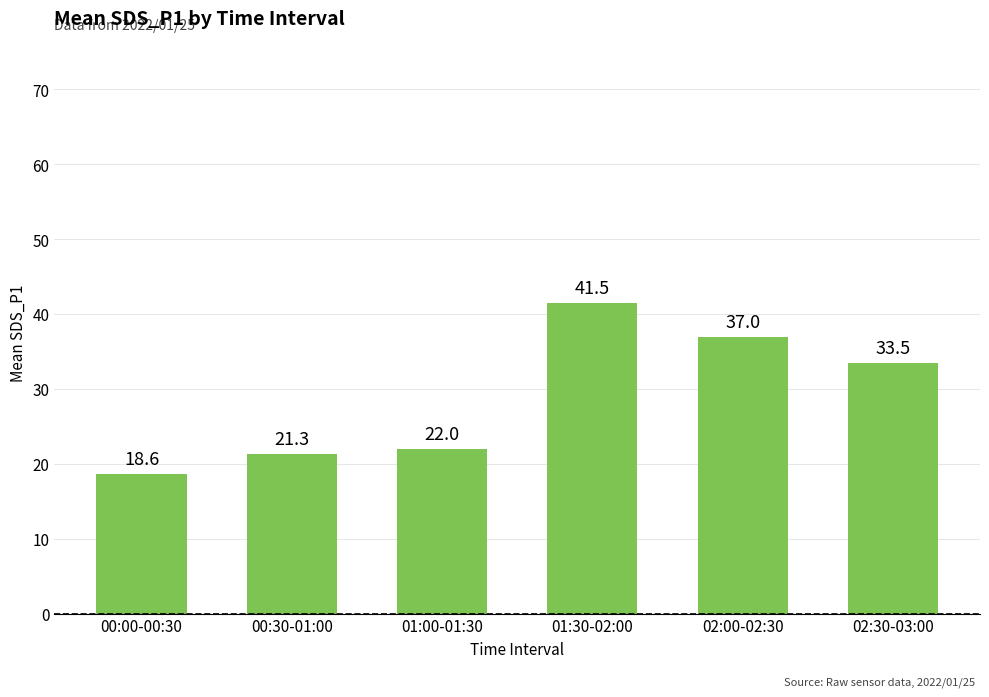

Rank the categories by value from highest to lowest.

01:30-02:00, 02:00-02:30, 02:30-03:00, 01:00-01:30, 00:30-01:00, 00:00-00:30